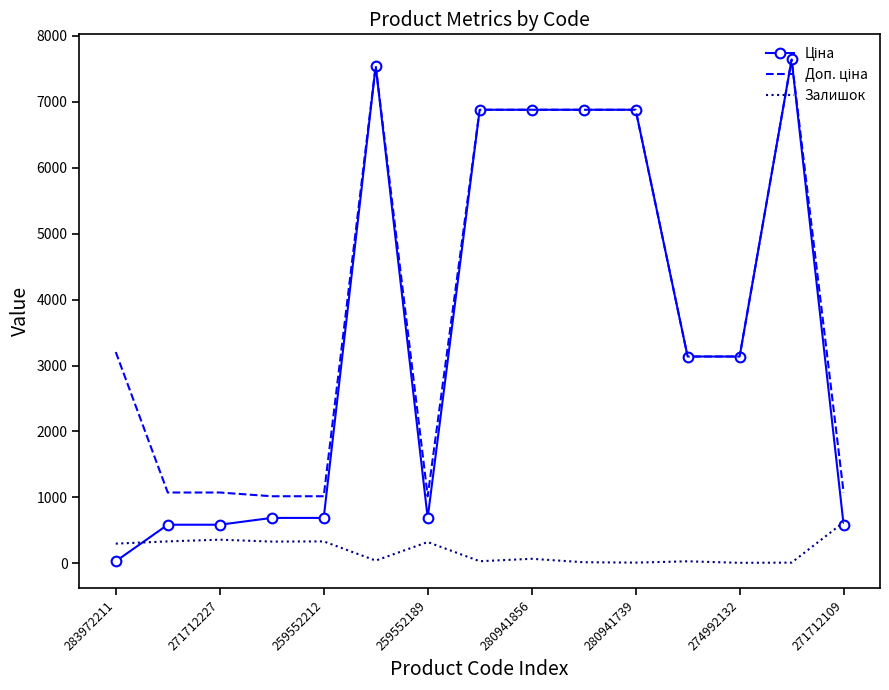

What is the greatest value displayed?

7641.9